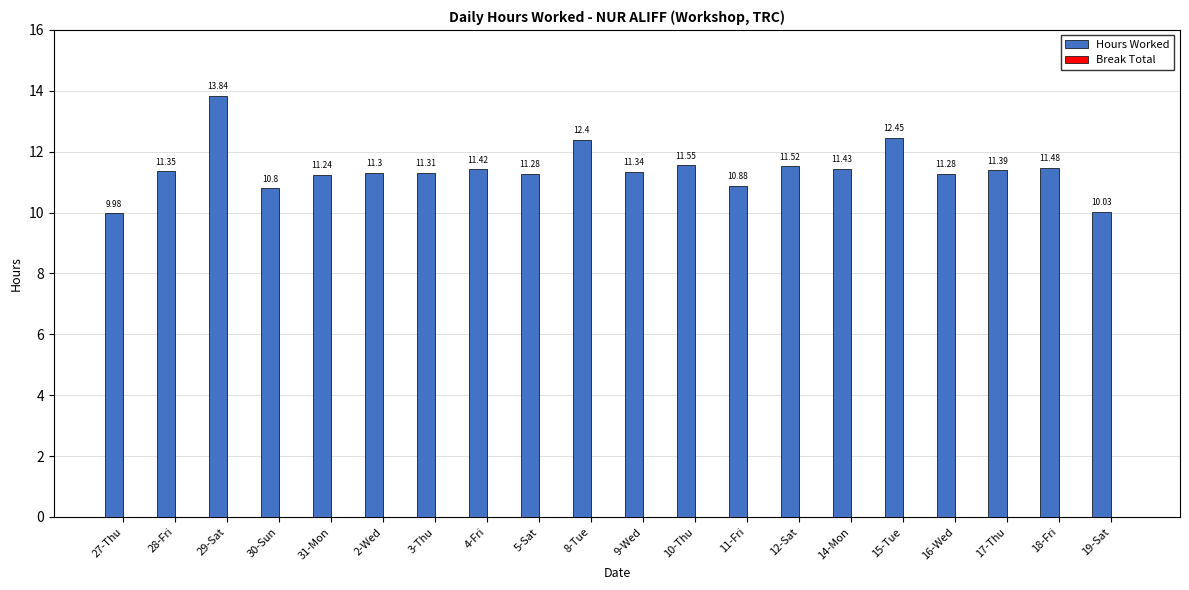

Which has a higher value, 14-Mon or 10-Thu?

10-Thu